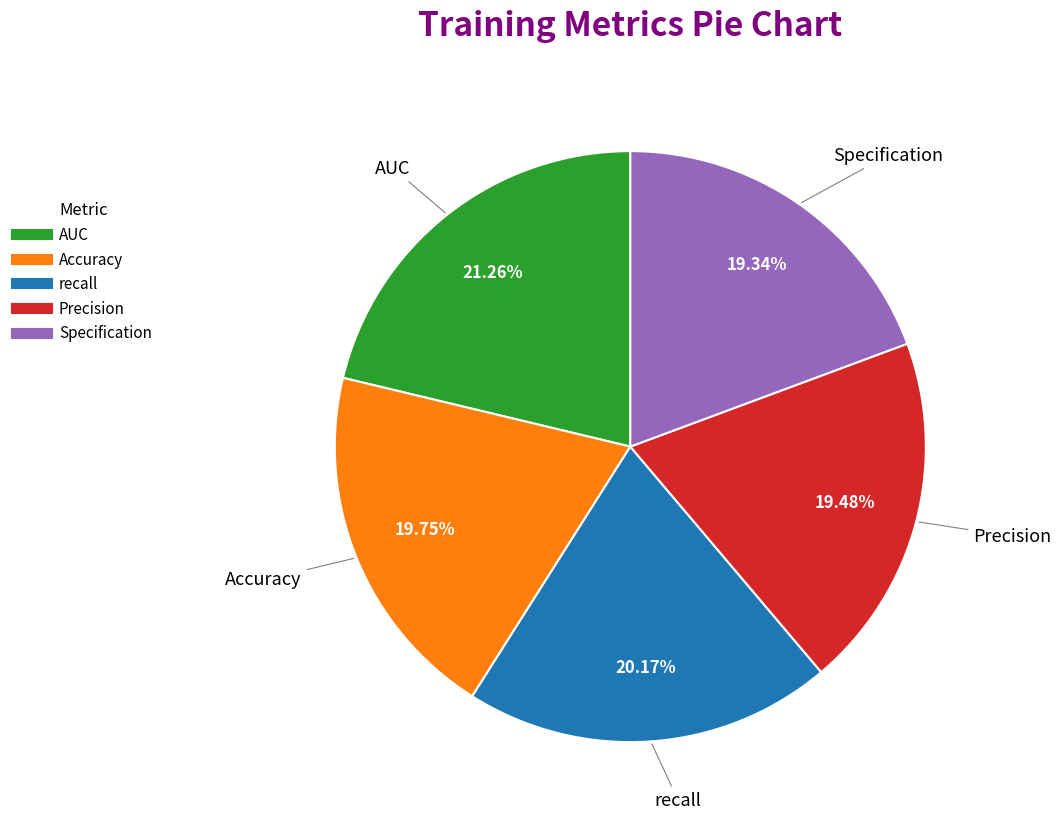

Count the number of slices in the pie.

5